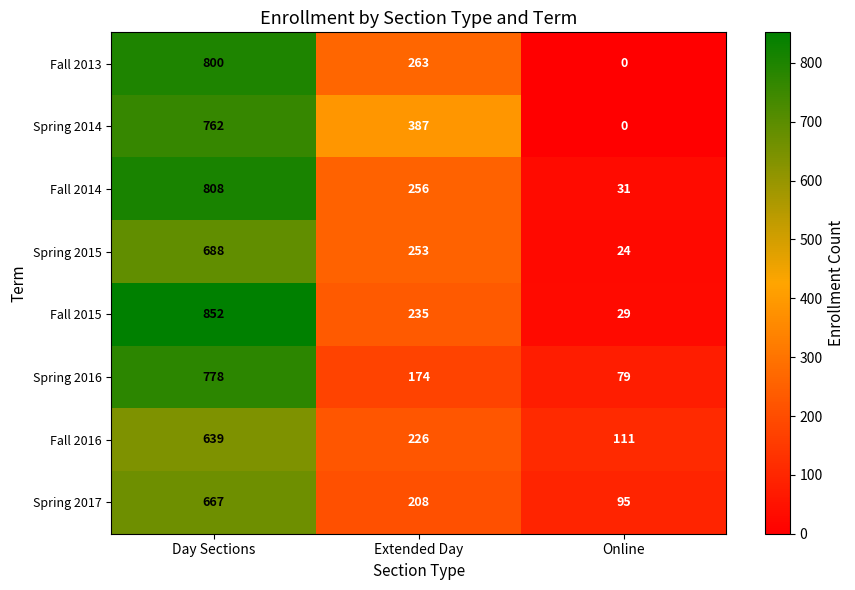

Reading left to right, what are all the values shown in this chart?

Fall 2013: 800	263	0
Spring 2014: 762	387	0
Fall 2014: 808	256	31
Spring 2015: 688	253	24
Fall 2015: 852	235	29
Spring 2016: 778	174	79
Fall 2016: 639	226	111
Spring 2017: 667	208	95